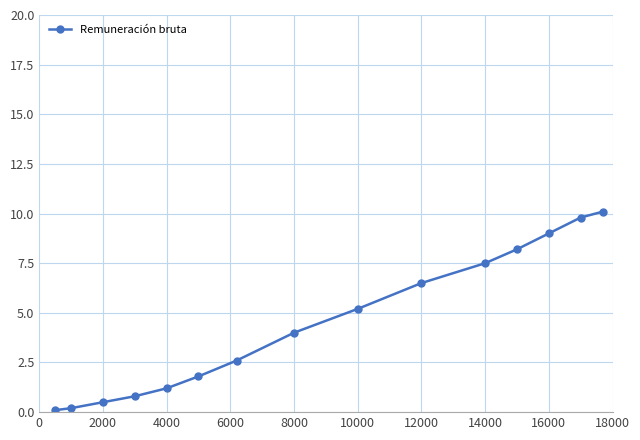

Is this an area chart (filled region under the line)?

No